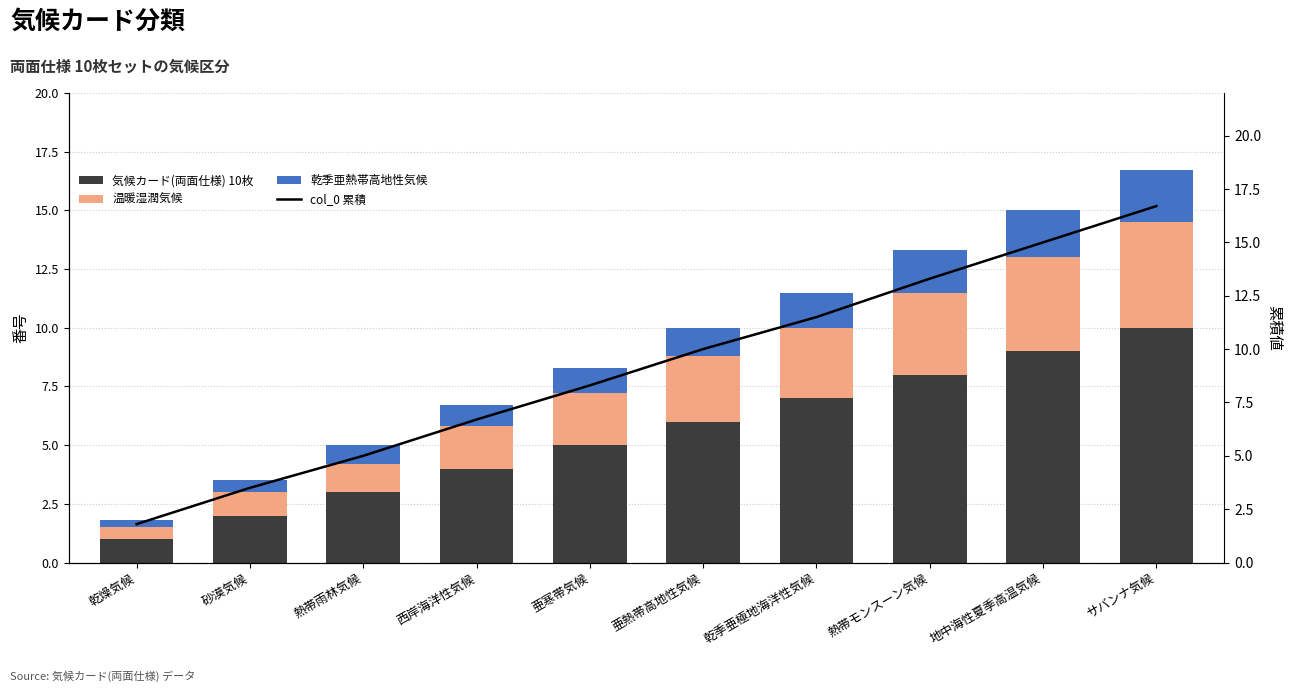

What is the label of the 10th bar from the right?

乾燥気候